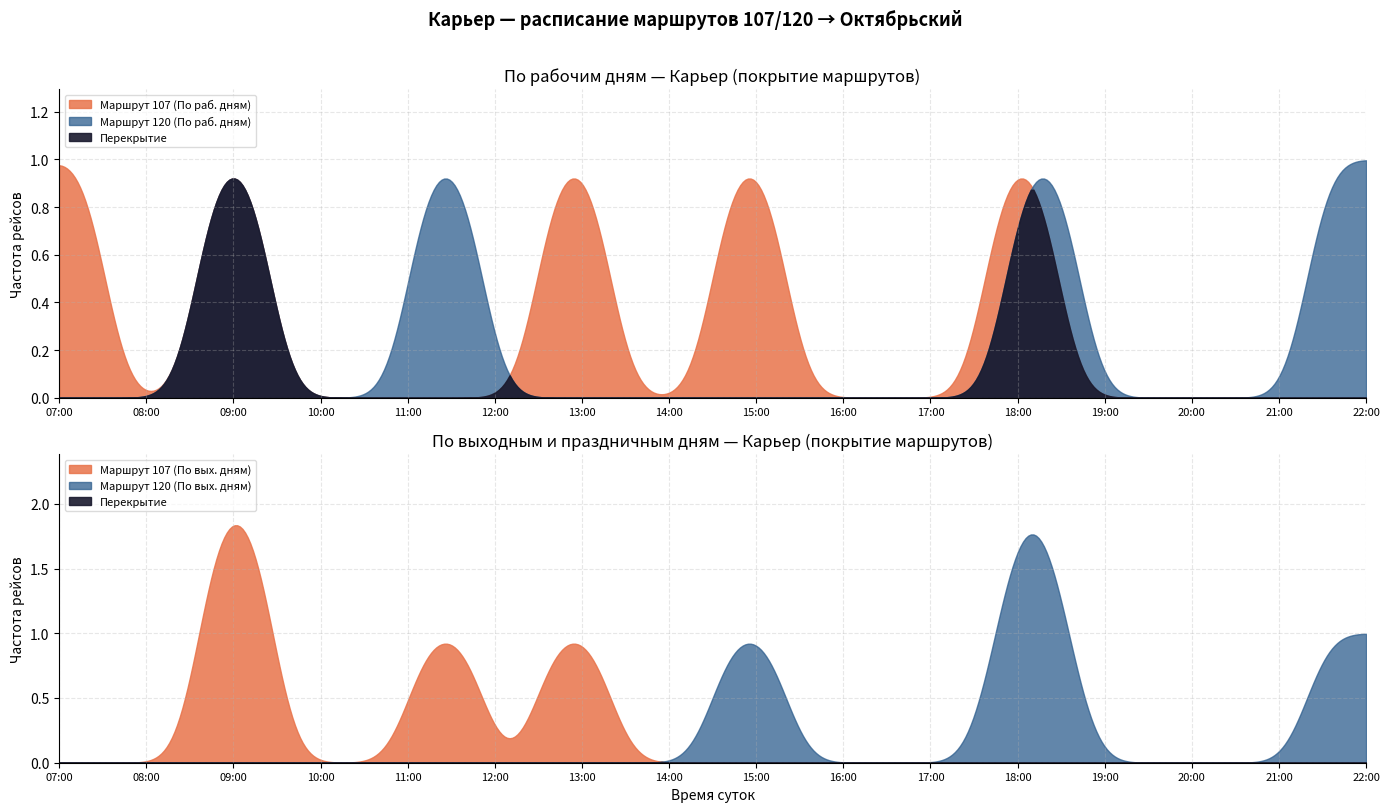

What is the label of the 7th point from the right?

09:00